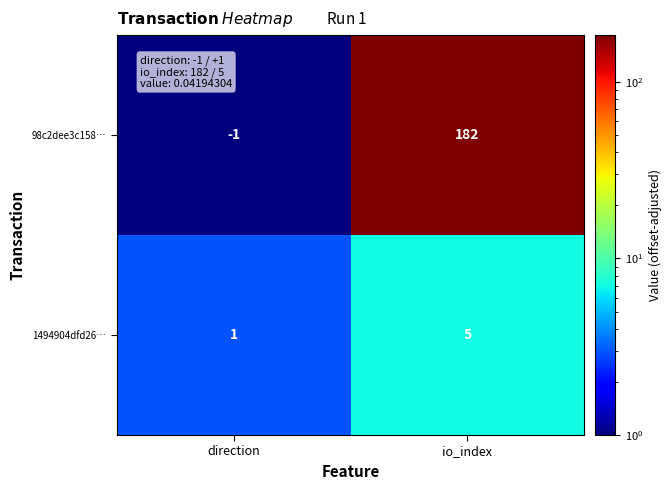

What is the difference between the highest and lowest values at io_index?

177